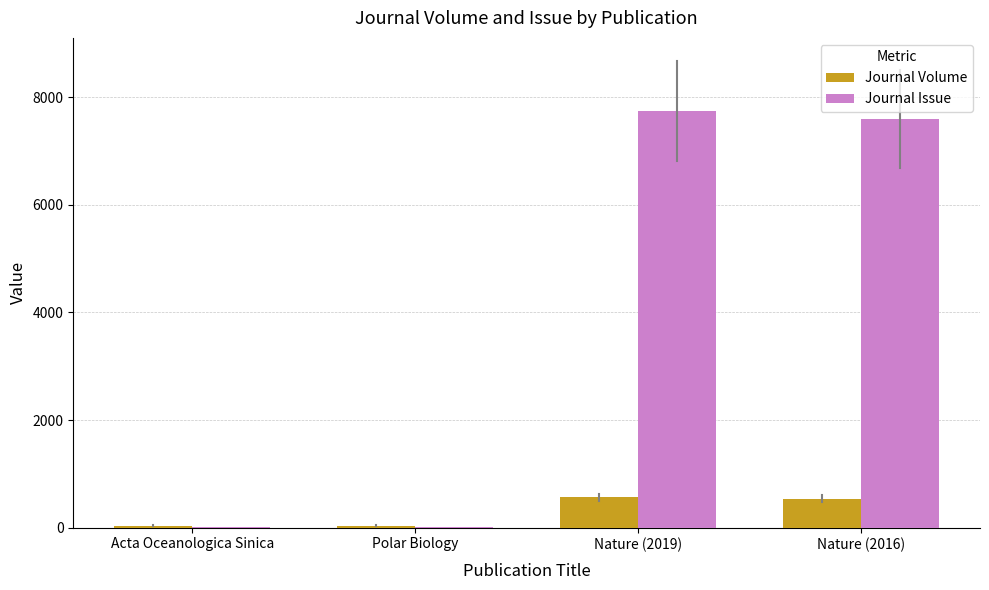

The value of Journal Volume at Nature (2019) is 565. True or false?

True